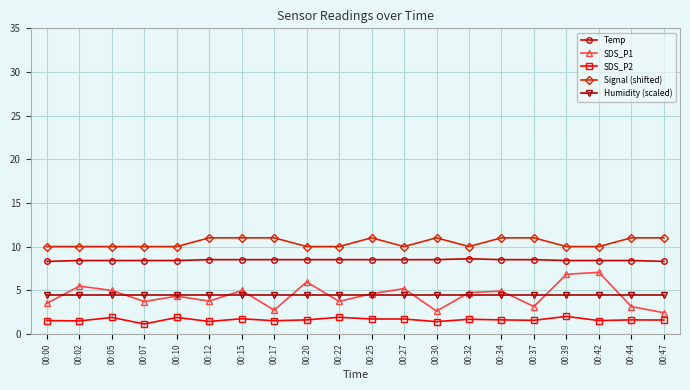

How many SDS_P2 values are between 1 and 2?

20